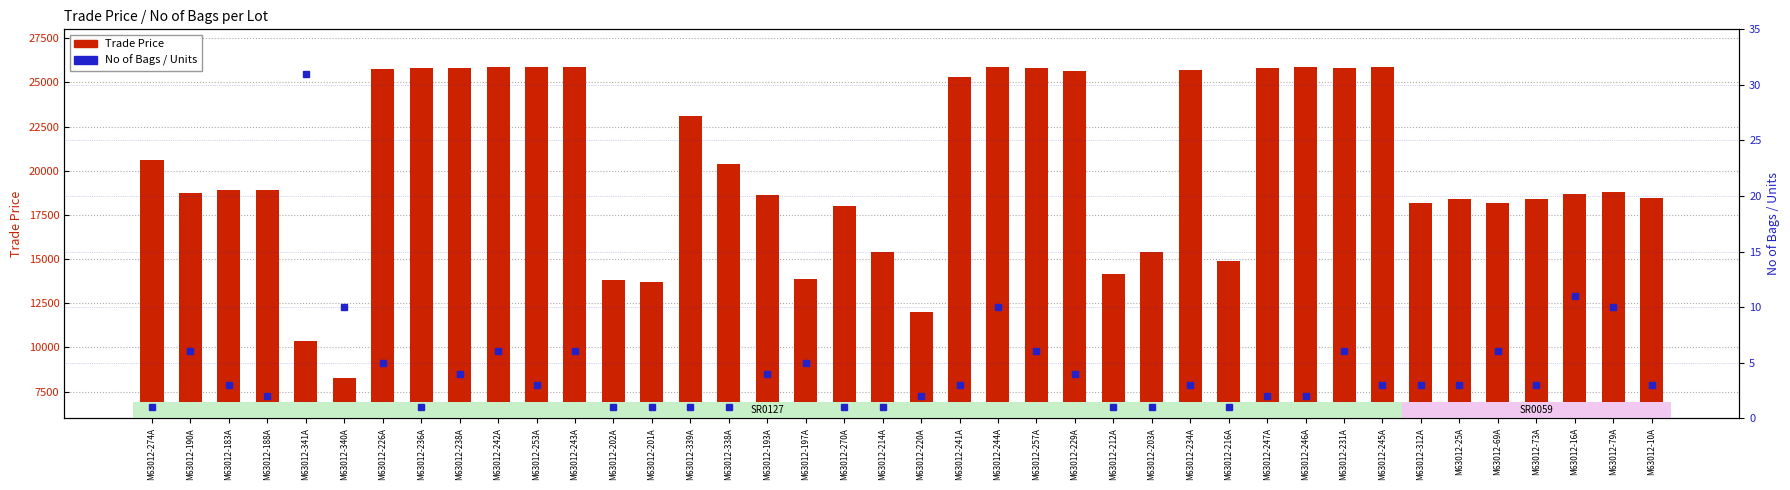

Is it true that Trade Price equals 23563 at M63012-197A?

False